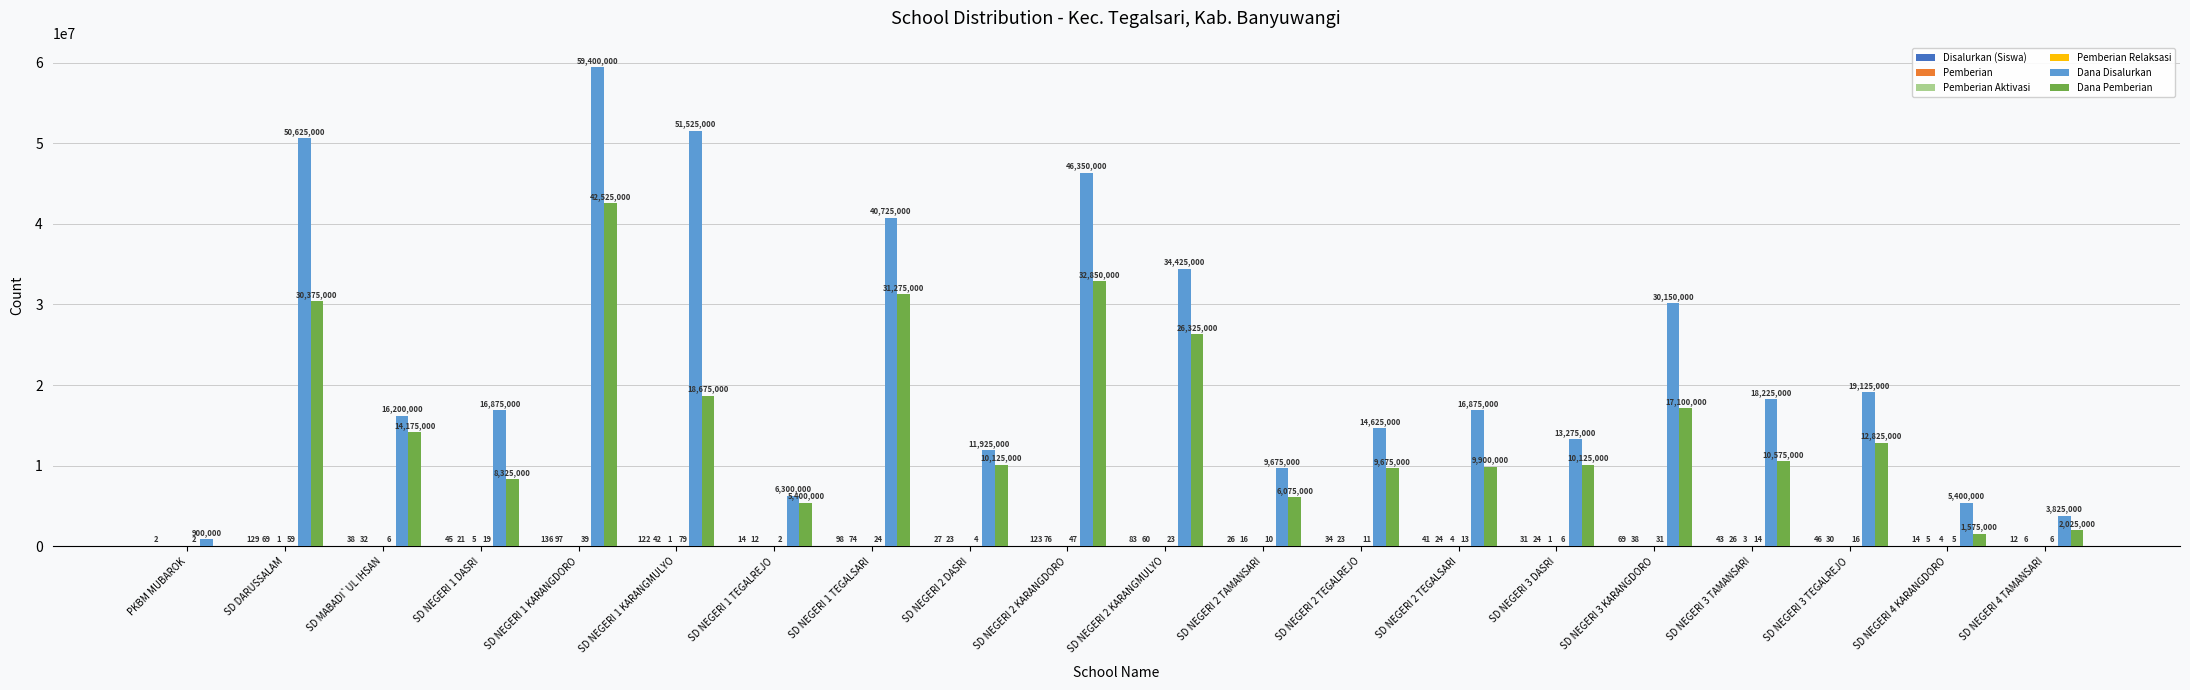

What is the total value across all series at SD MABADI`UL IHSAN?

30375076